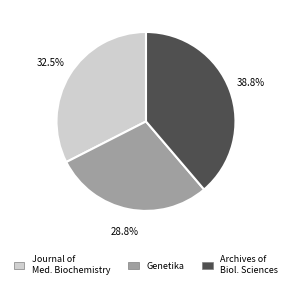

Does any single category account for the majority?

No